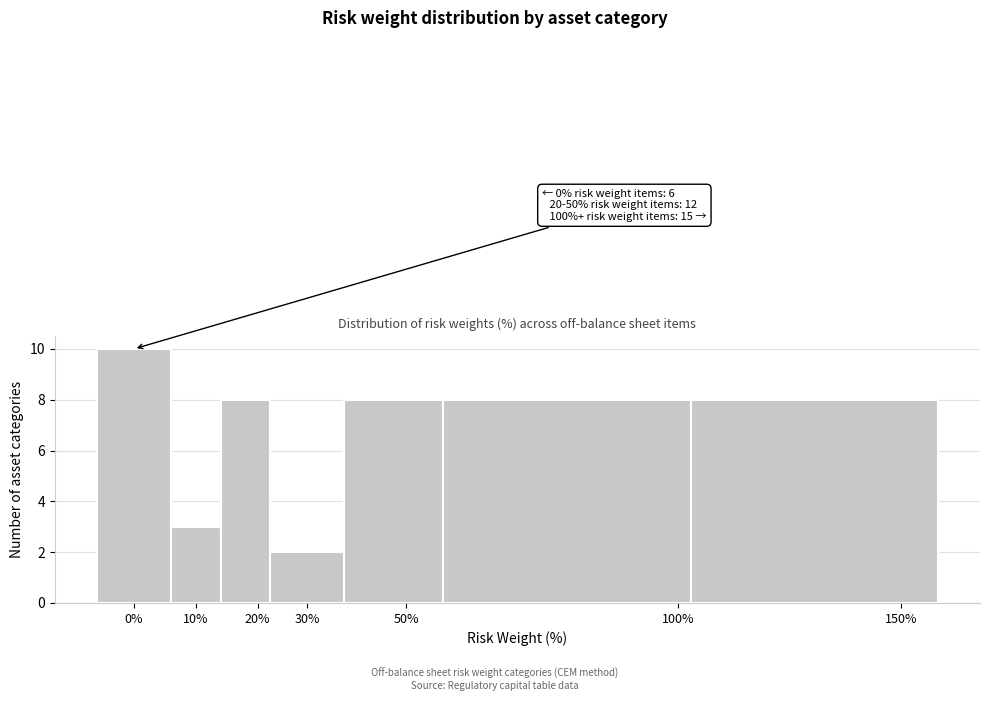

Reading right to left, transcribe all the data shown in this chart.

150%=8	100%=8	50%=8	30%=2	20%=8	10%=3	0%=10